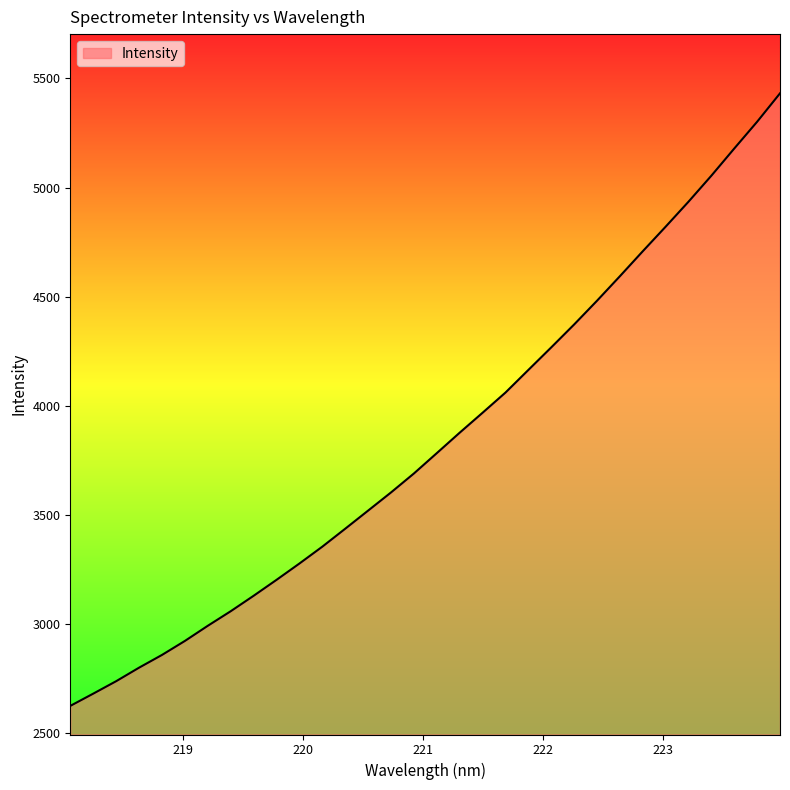

What is the difference between the maximum and minimum values?

2808.5